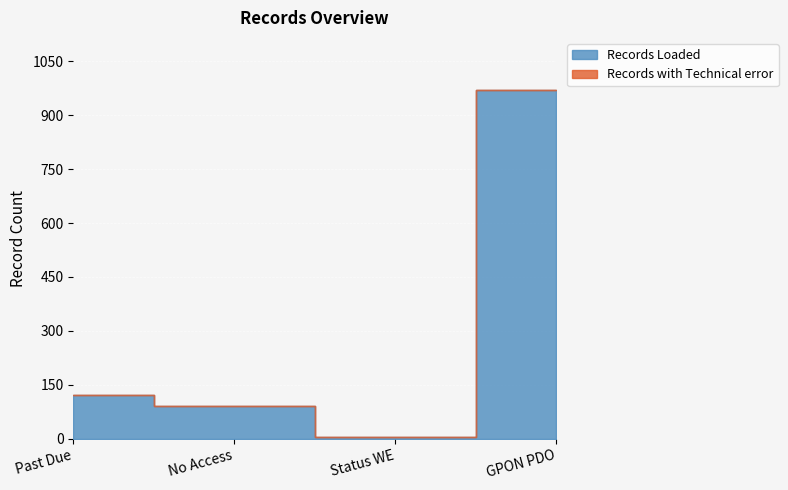

True or false: Records with Technical error and Records Loaded cross at least once.

False